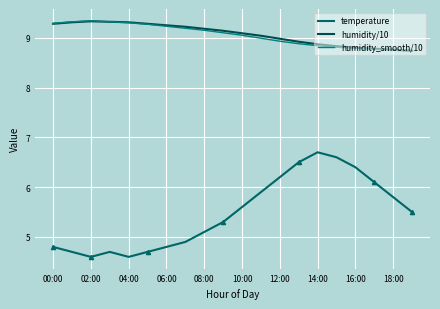

True or false: humidity/10 and humidity_smooth/10 intersect in this chart.

False